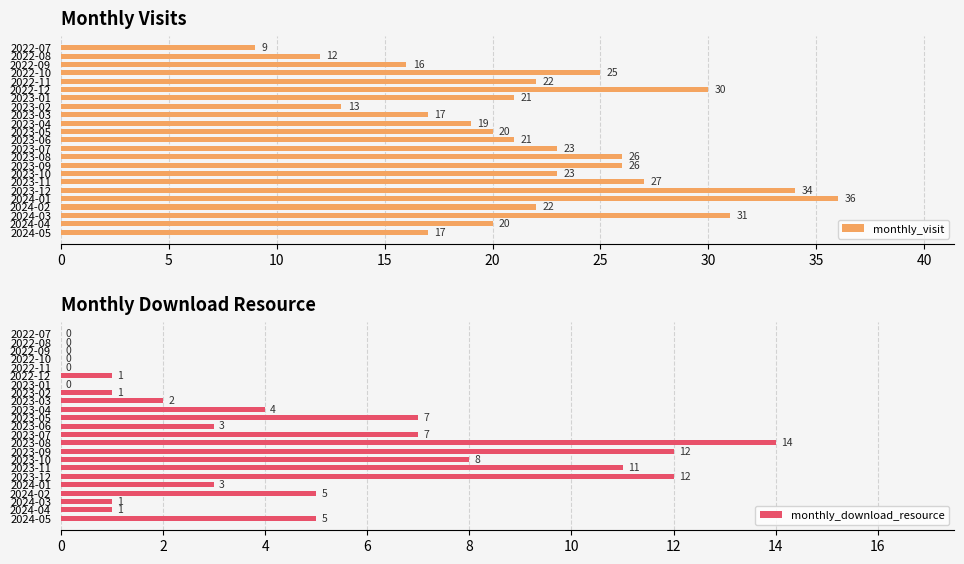

How many bars are there in total?

46